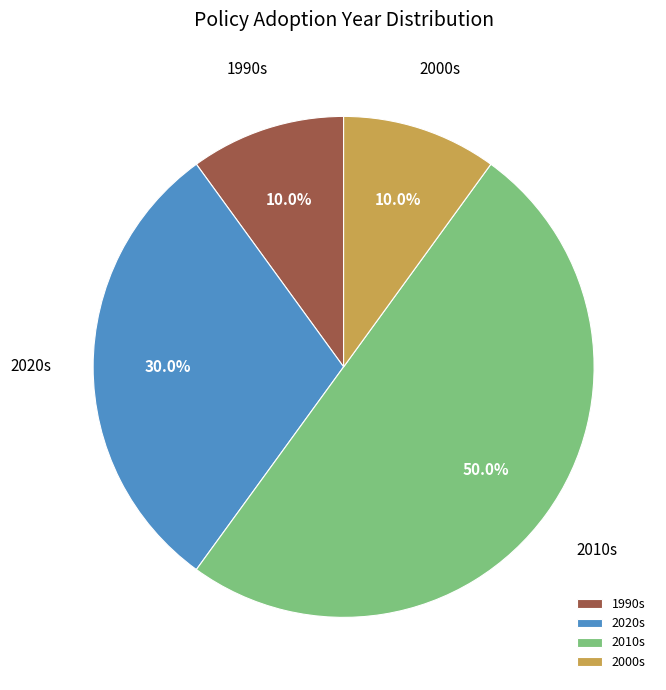

How many slices are in this pie chart?

4